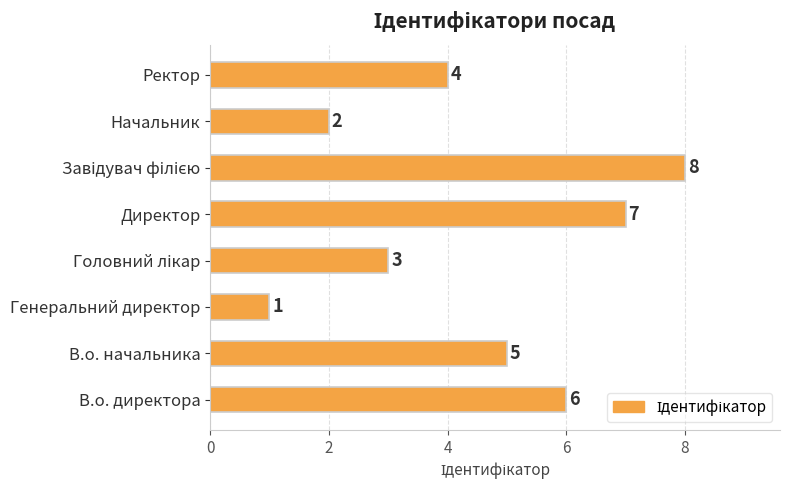

What is the greatest value displayed?

8